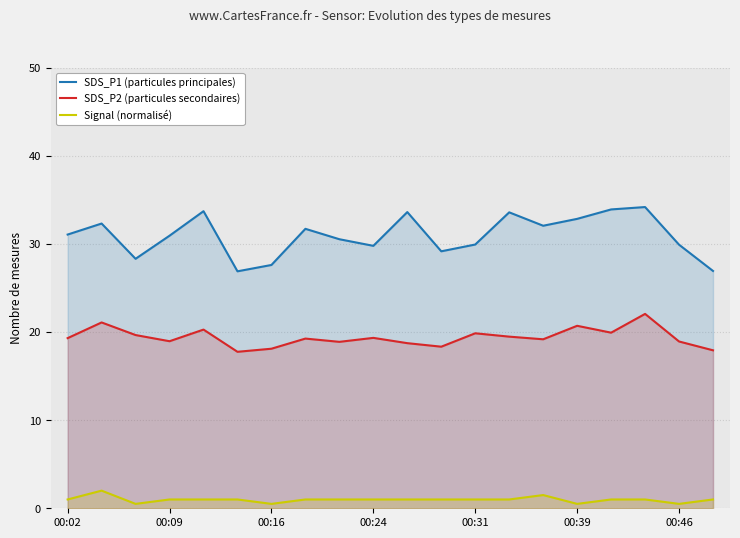

Which series has the largest total across all categories?

SDS_P1 (particules principales)